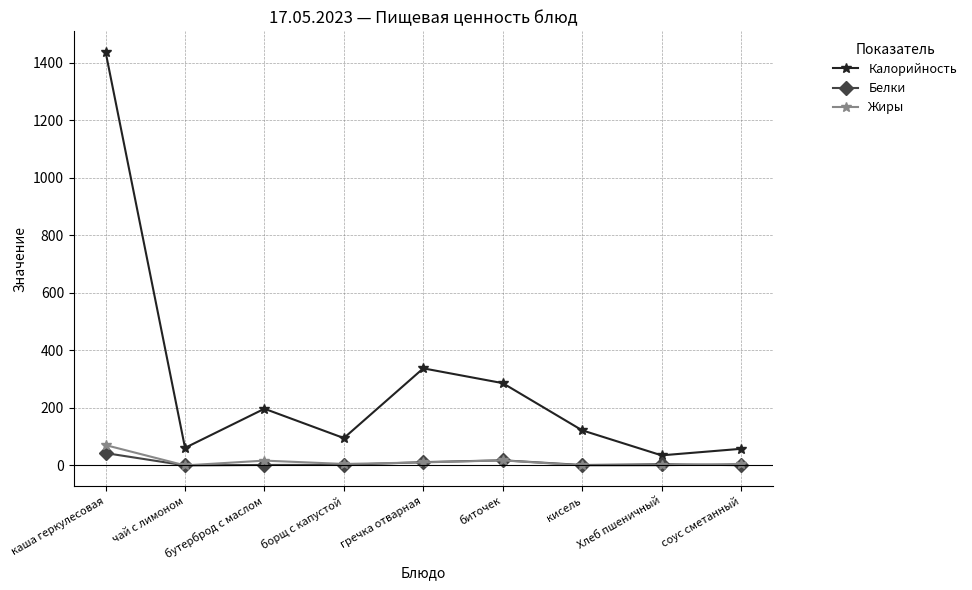

In Калорийность, how many points are higher than both neighbors (excluding endpoints)?

2